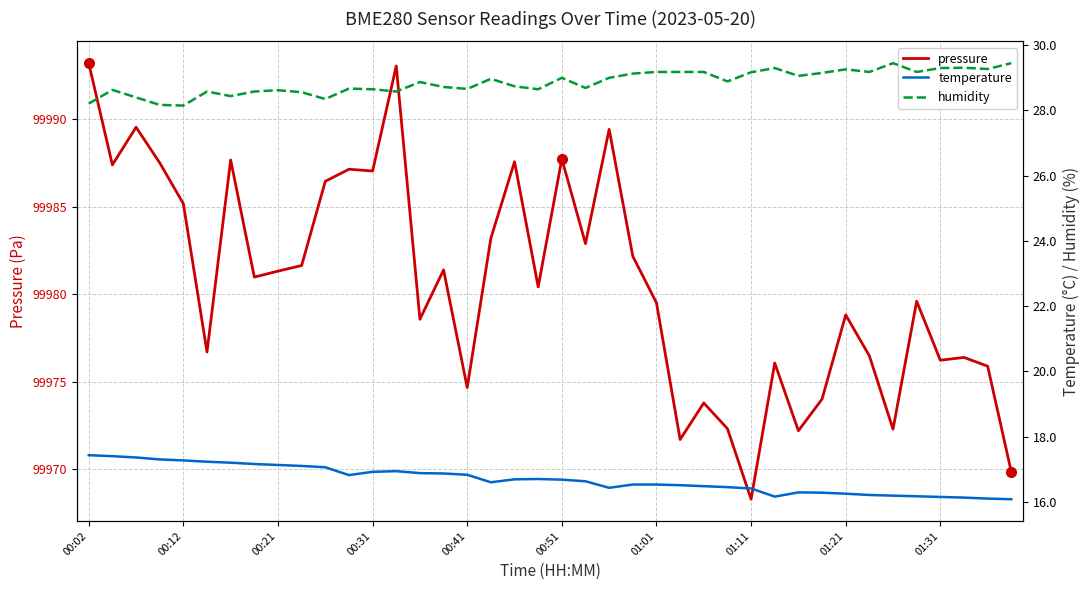

What is the maximum value for pressure?

99993.2